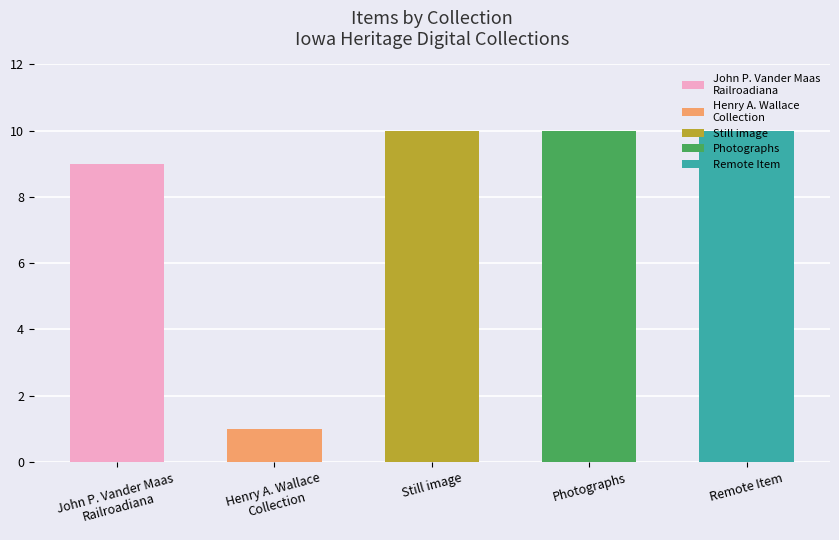

What is the average value?

8